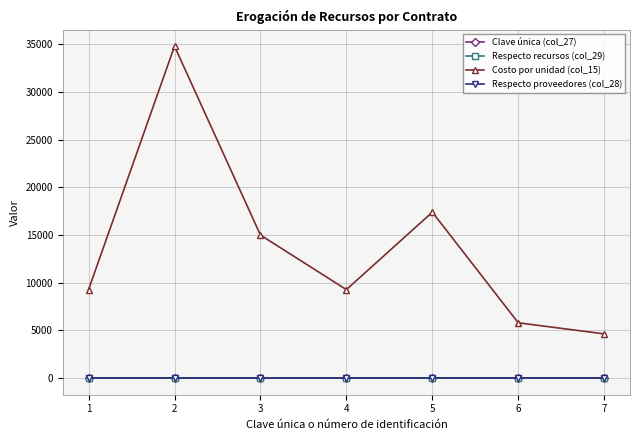

True or false: Clave única (col_27) and Respecto proveedores (col_28) cross at least once.

False